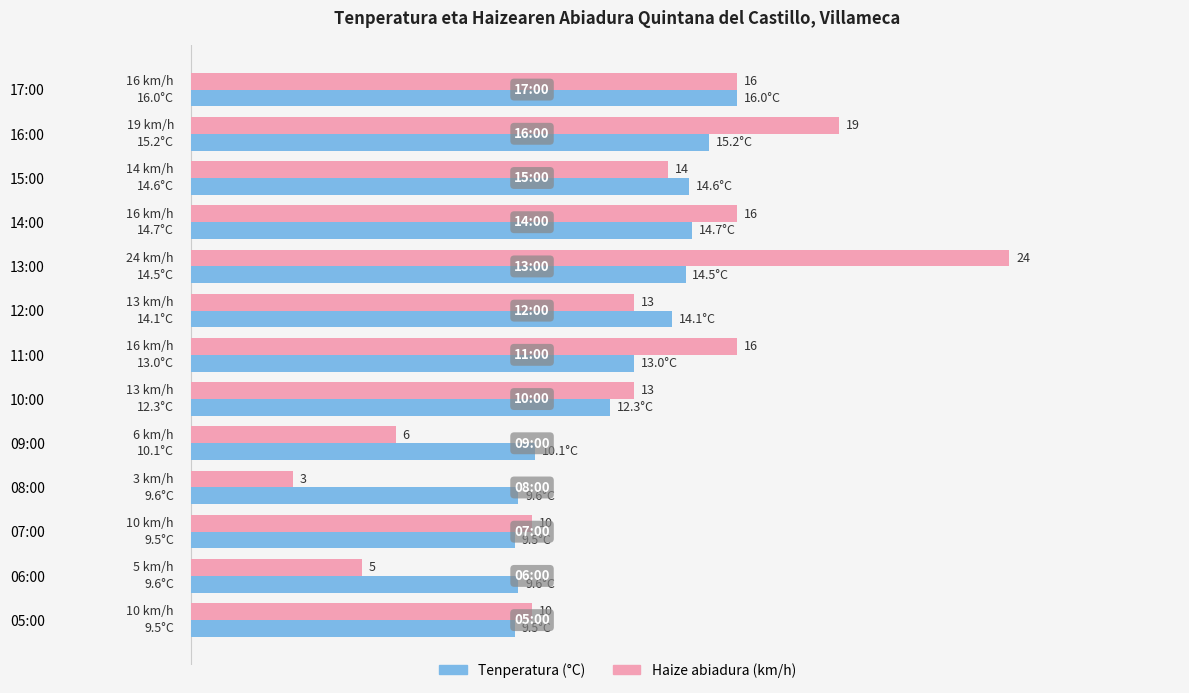

At which label is Tenperatura (°C) closest to 12?

10:00